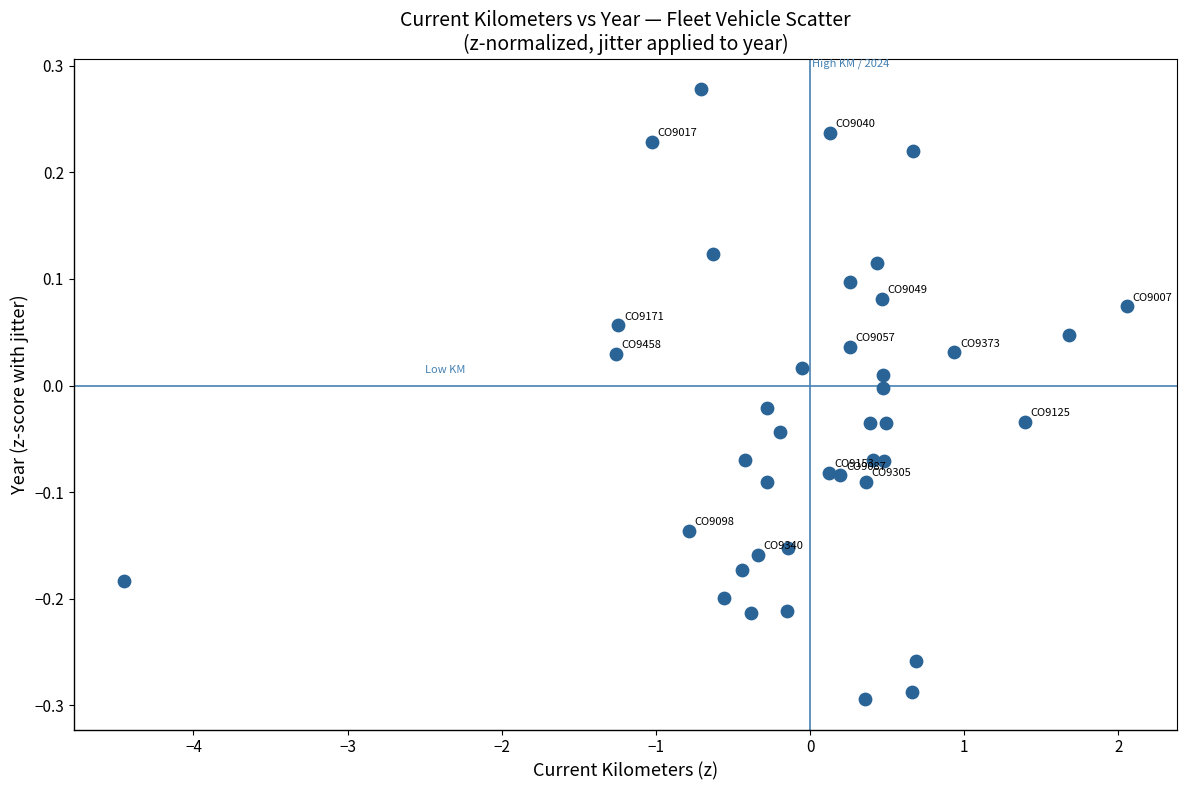

What is the range of Y values (max minus min)?

0.6